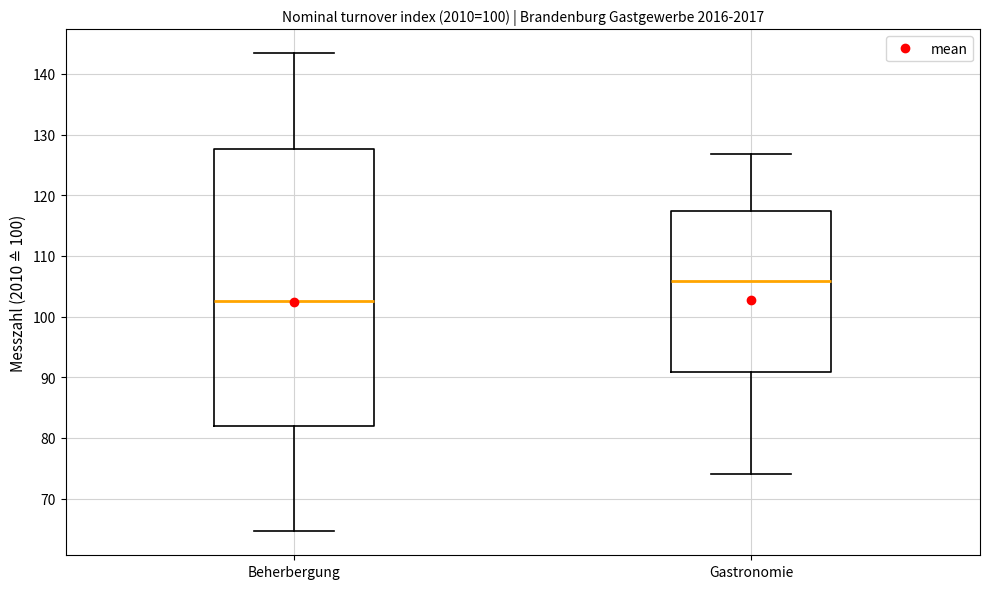

Reading left to right, read every box against the y-axis: the position of its median line, the range the box covers, and the ends of its whiskers. The values are not printed on the chart, so give them approximately, as read against the axis.

Beherbergung: median 103, box 82 to 128, whiskers 65 to 143
Gastronomie: median 106, box 91 to 117, whiskers 74 to 127